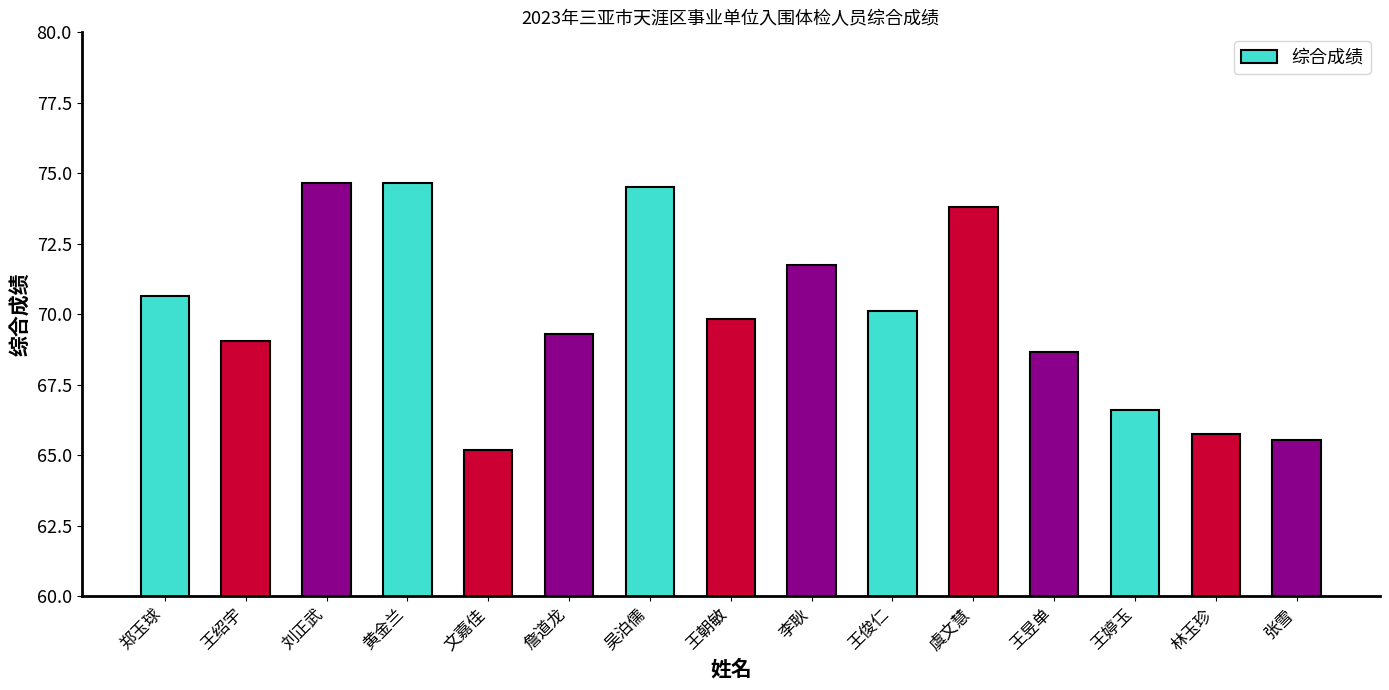

What is the greatest value displayed?

74.7